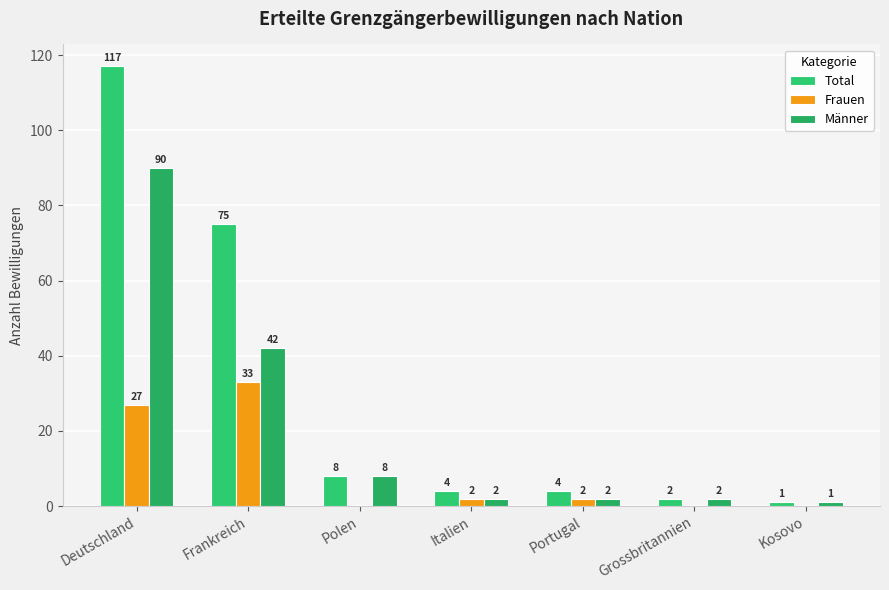

Are the bars grouped side by side (vs. stacked)?

Yes